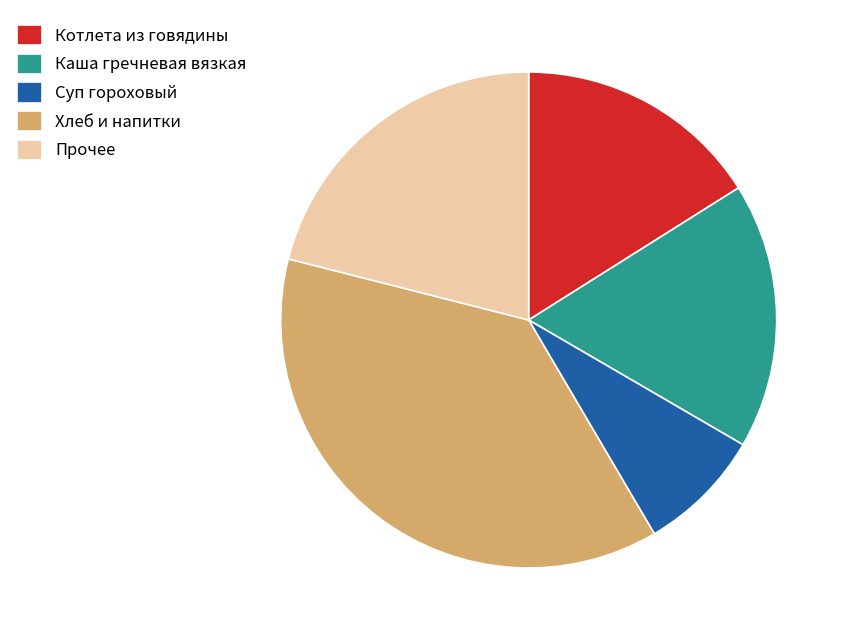

Rank the categories by value from lowest to highest.

Суп гороховый, Котлета из говядины, Каша гречневая вязкая, Прочее, Хлеб и напитки